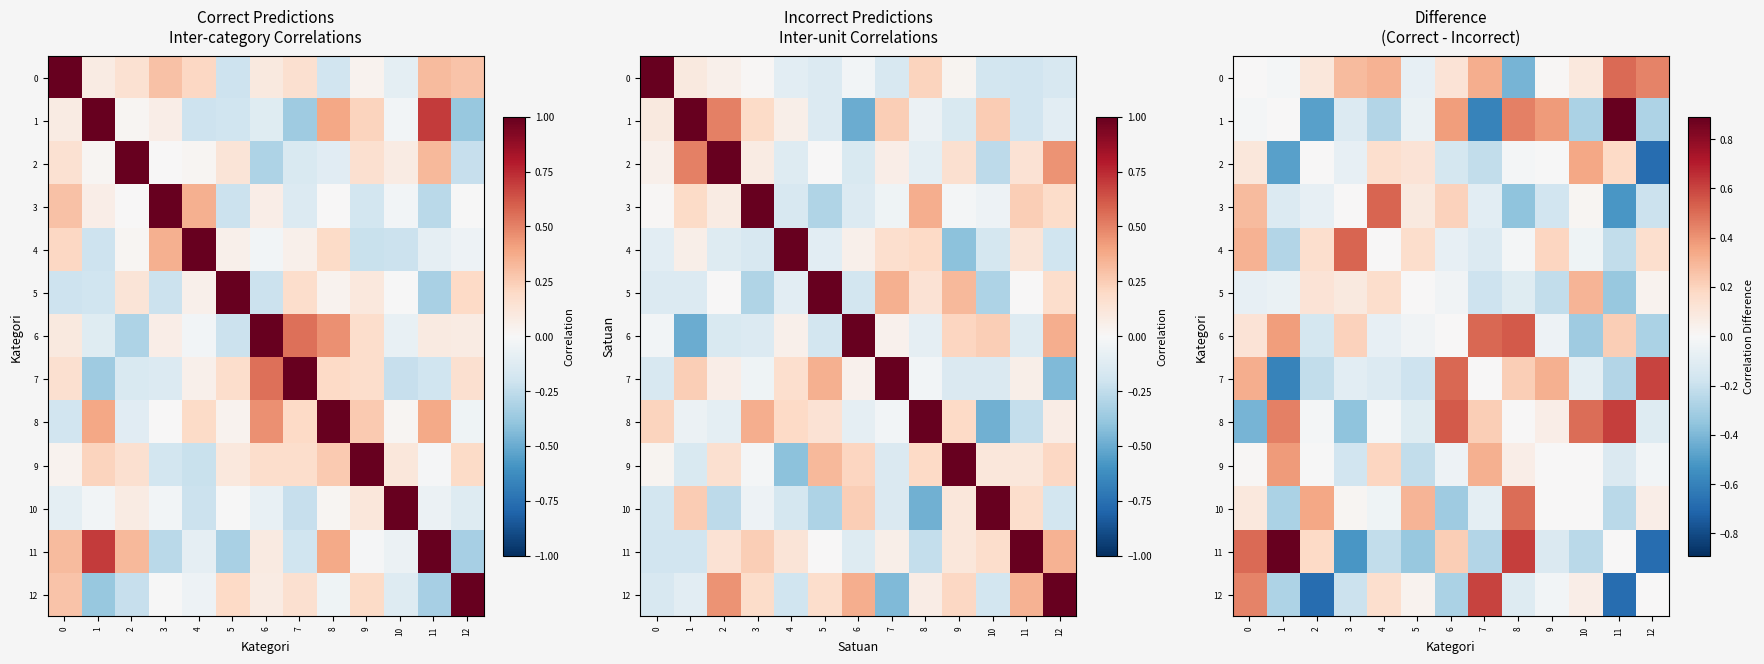

True or false: 1 has a value of 1.3 at 11.

False